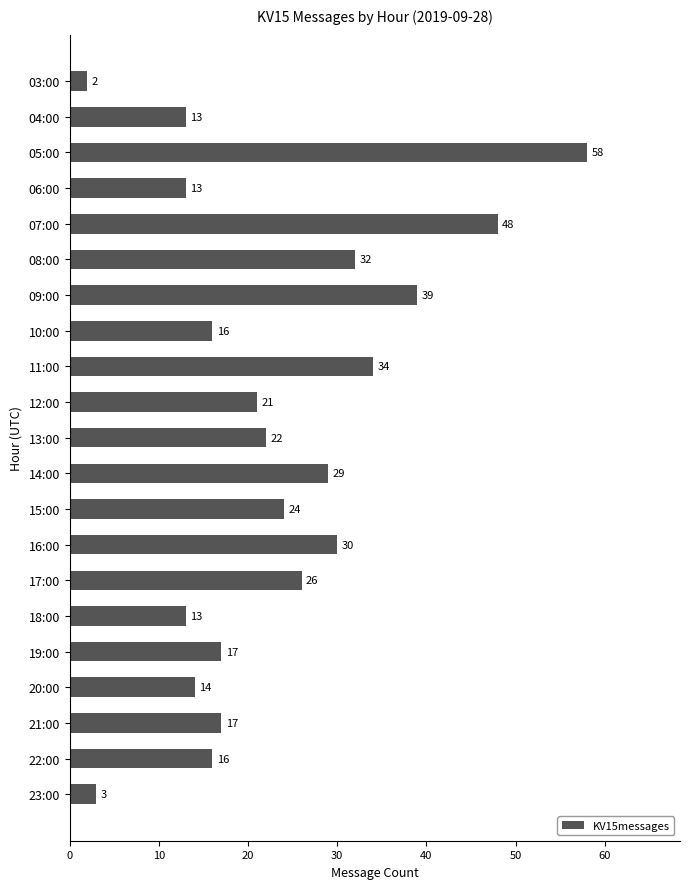

What is the label of the 4th bar from the bottom?

20:00